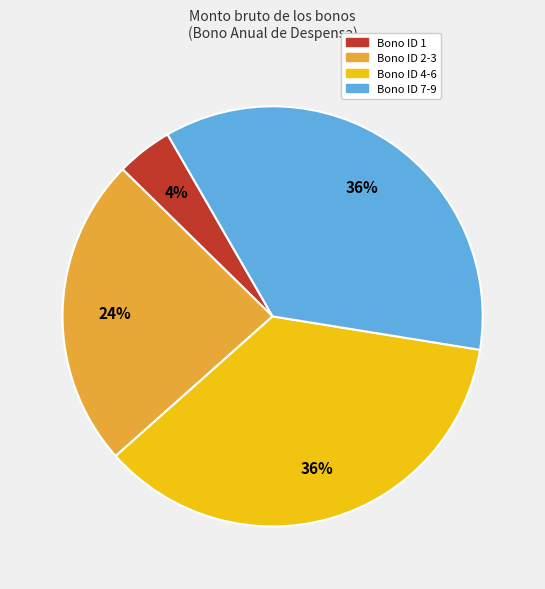

The Bono ID 7-9 slice represents 36% of the pie. True or false?

True